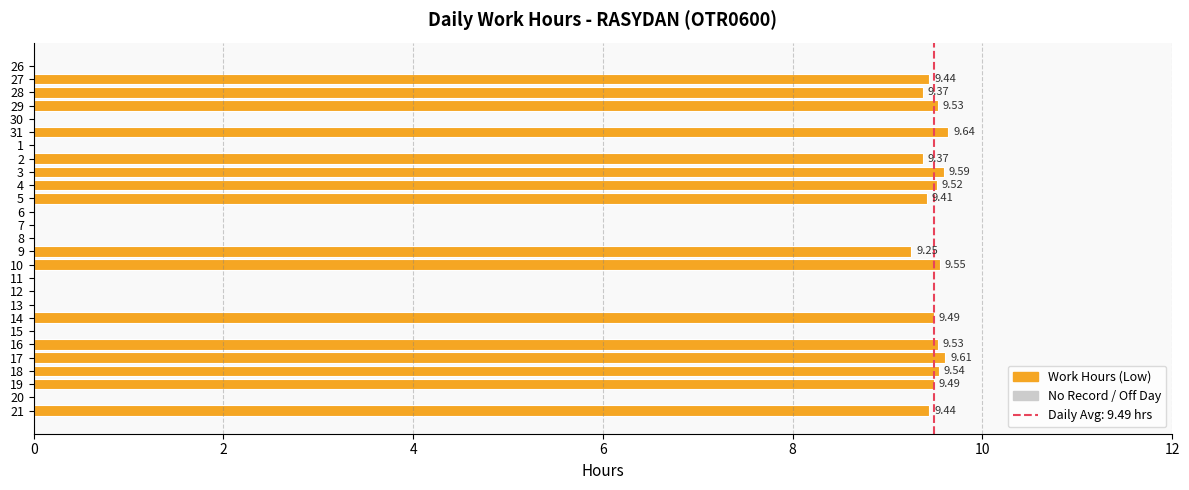

How many distinct data groups are displayed?

1